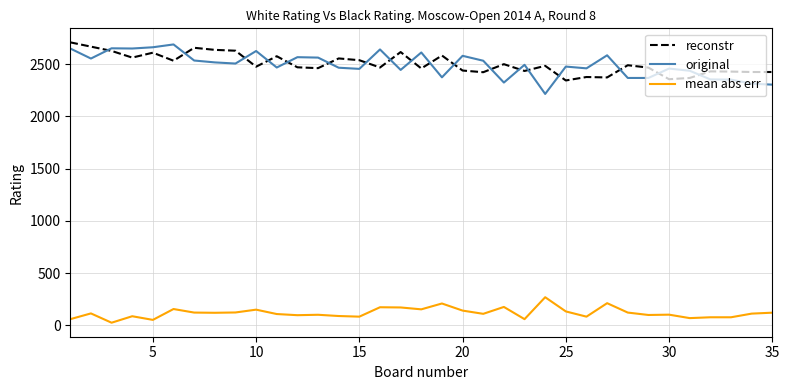

What is the greatest value displayed?

2710